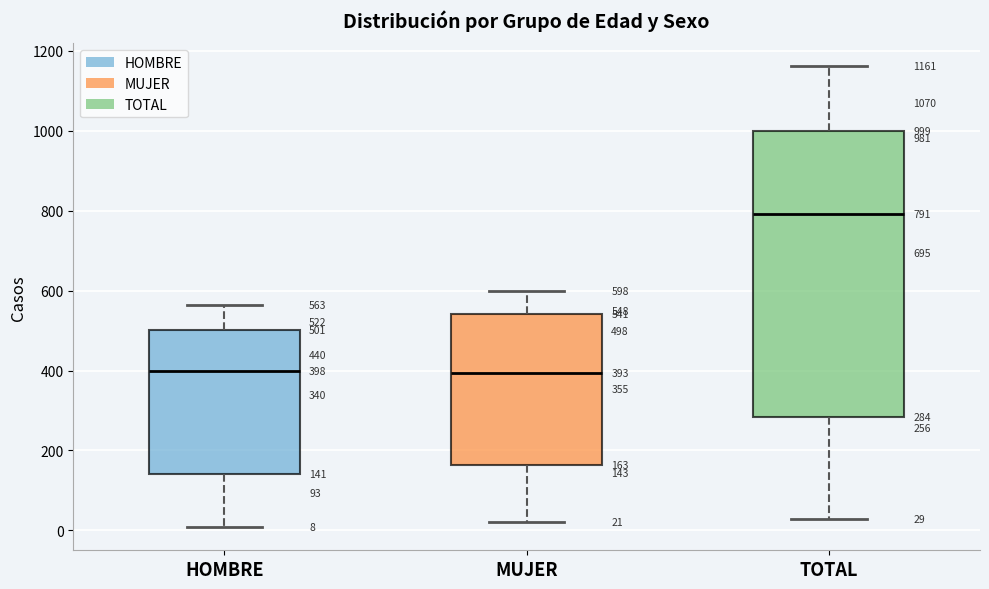

Which box is the tallest, from its lower edge to its upper edge?

TOTAL